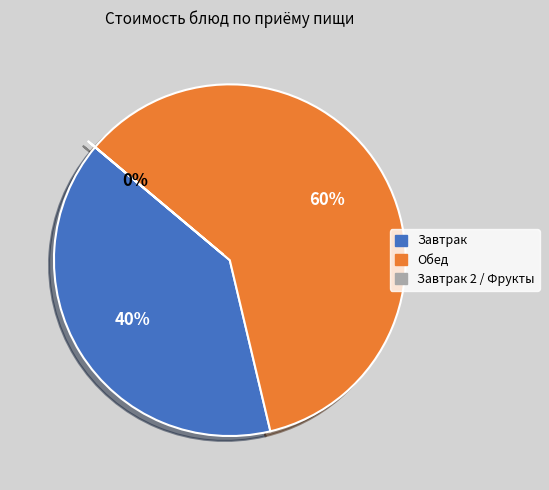

To the nearest percent, what is the difference between the largest and smallest slice percentages?

60%